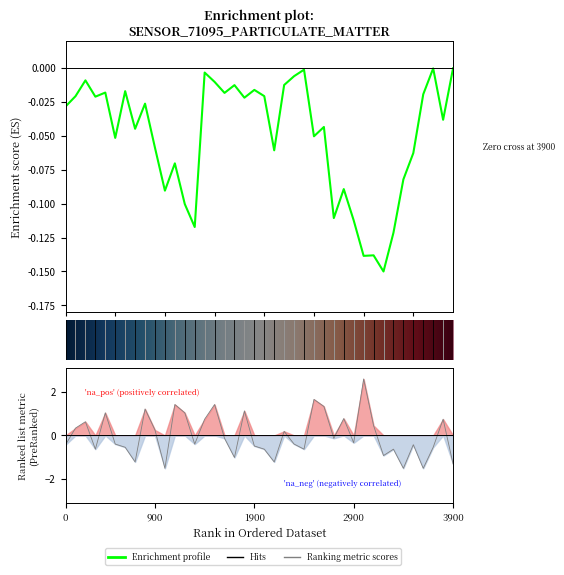

What is the value of the 34th point from the left?

-0.6